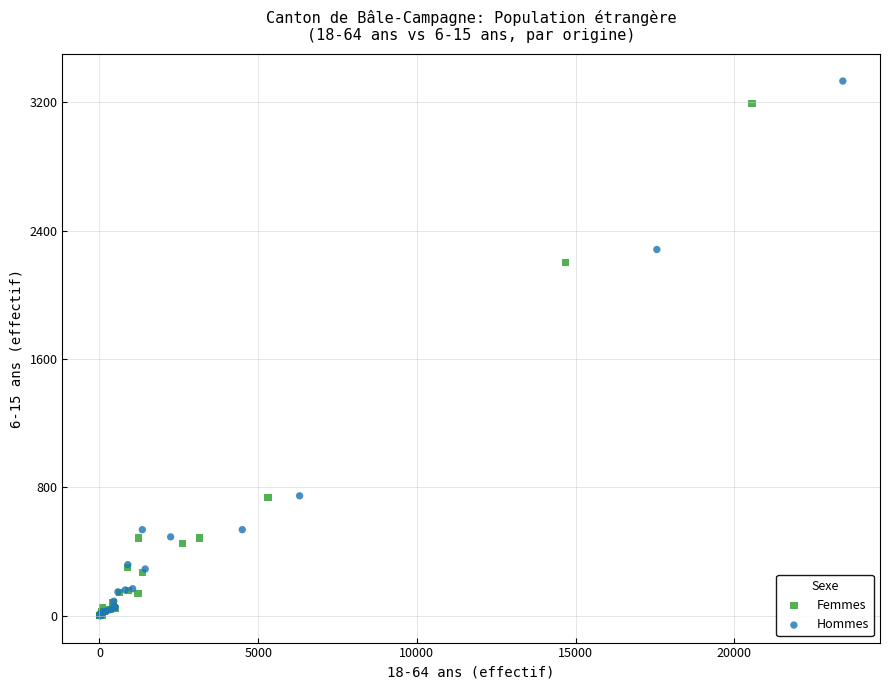

Which series has the widest spread of Y values?

Hommes